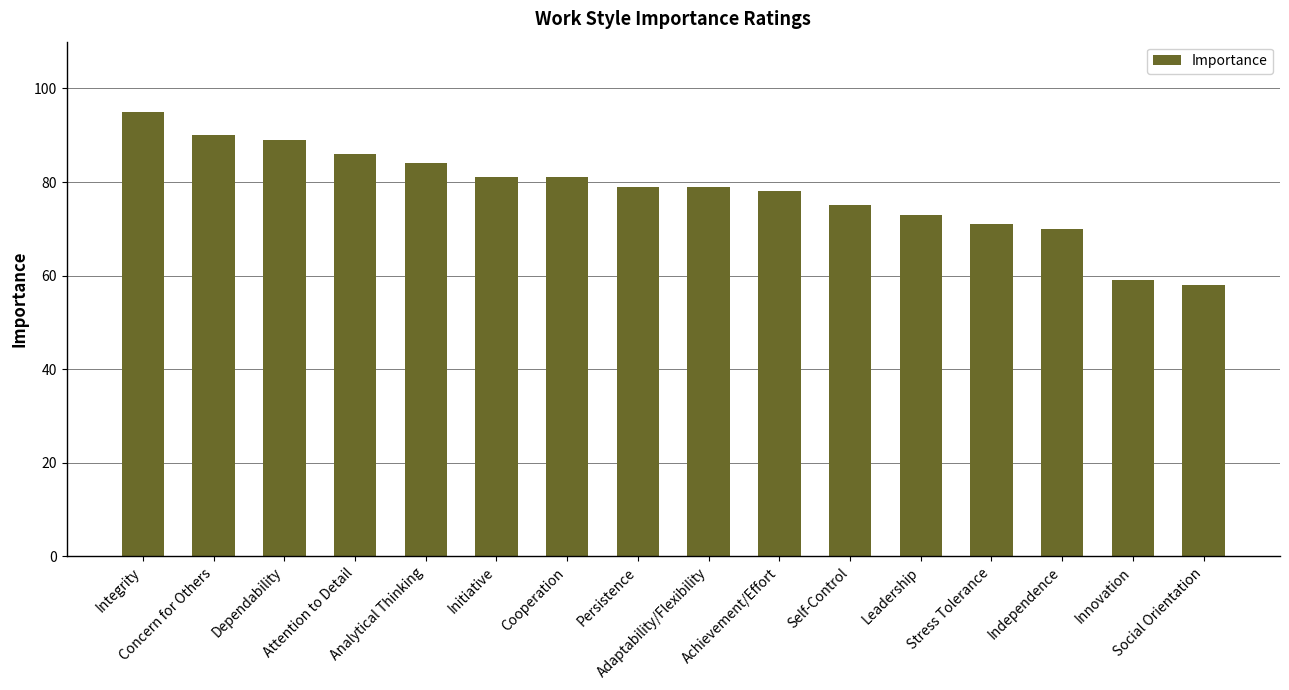

At which label does the data first exceed 79?

Integrity